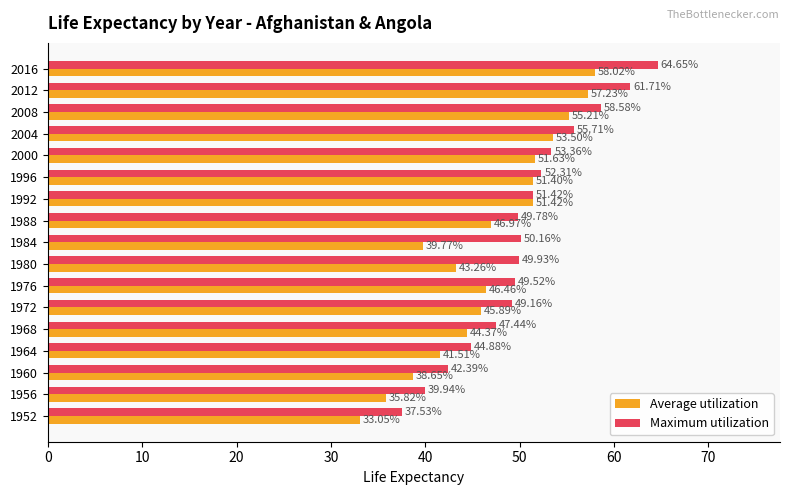

What is the average value of the Maximum utilization series?

50.5